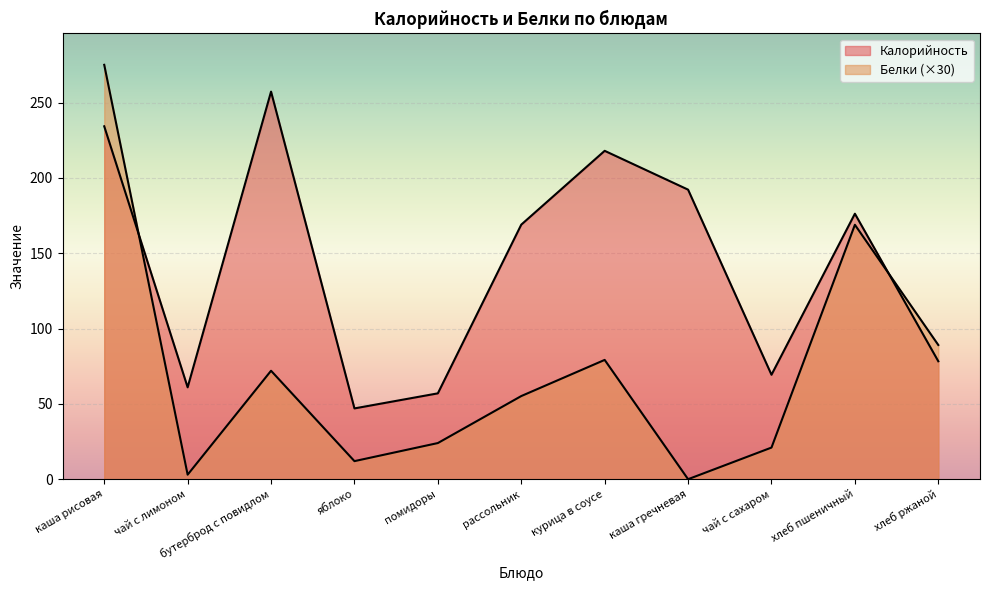

True or false: Белки and Калорийность intersect in this chart.

True